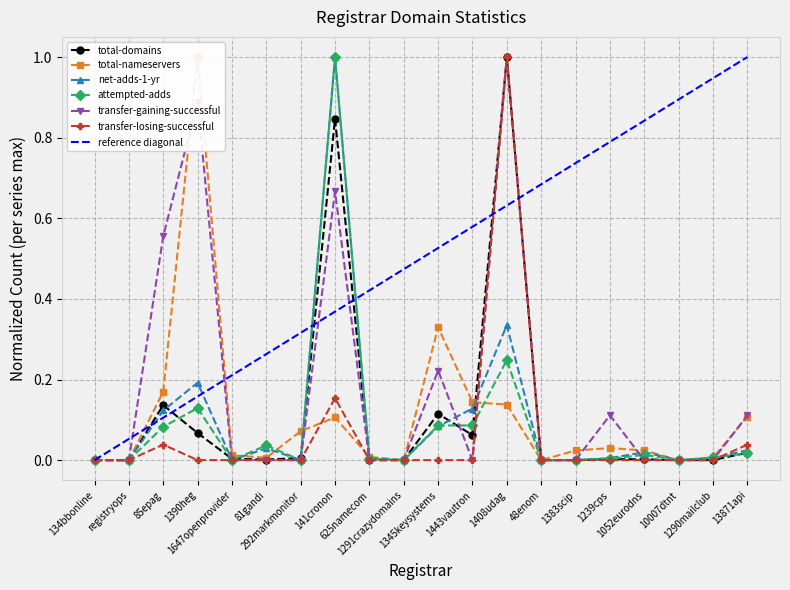

Is it true that transfer-gaining-successful equals 0.7 at 85epag?

False